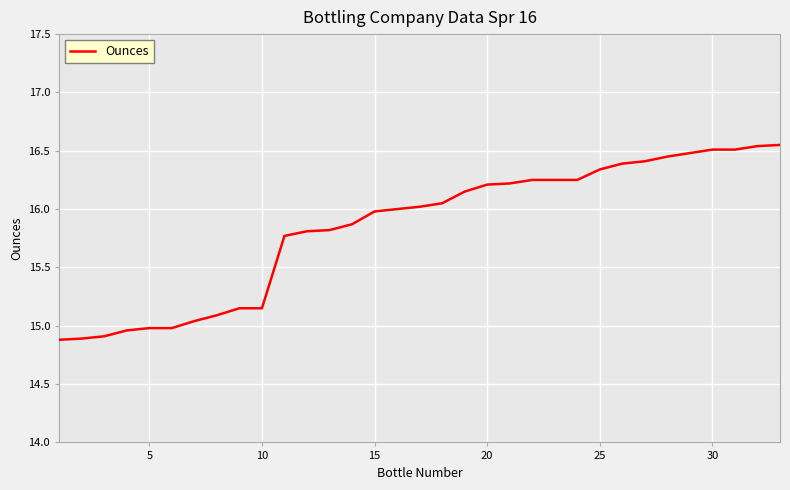

How many lines are shown in the chart?

1